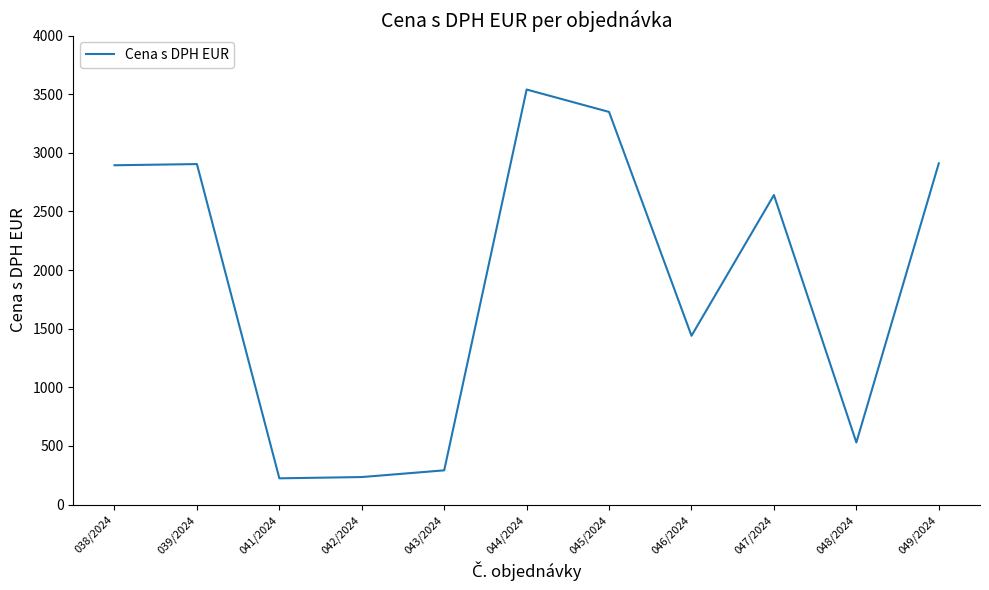

What is the difference between the values at 039/2024 and 046/2024?

1464.0